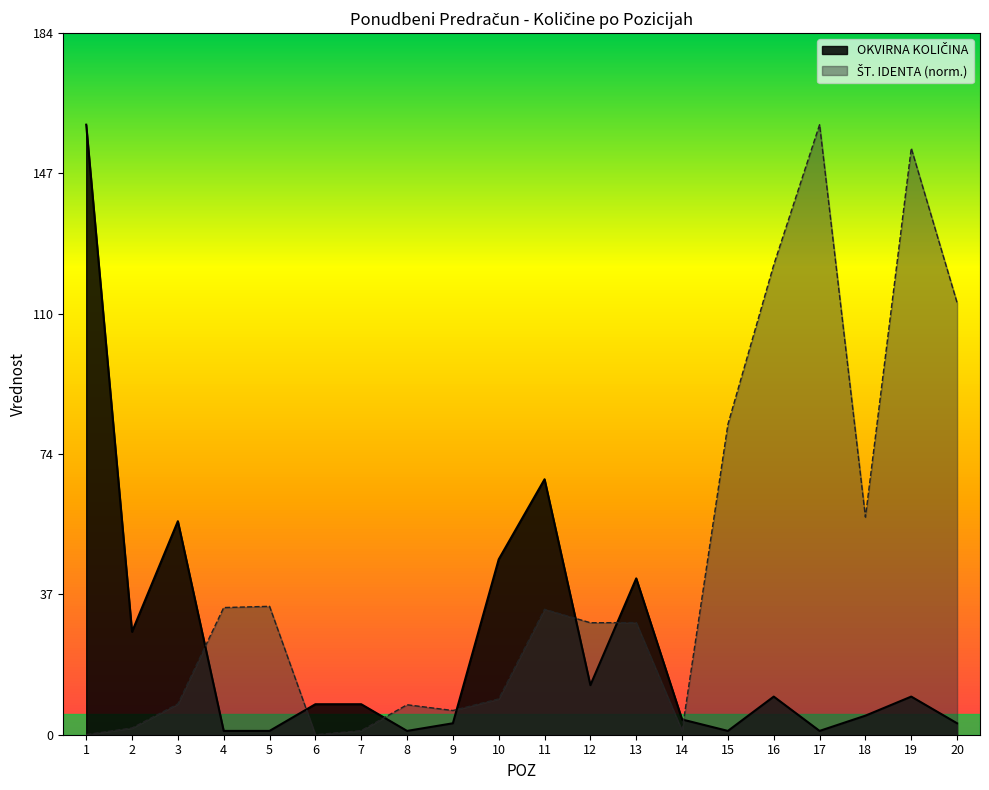

At 7, list the series in order from largest to smallest.

OKVIRNA KOLIČINA, ŠT. IDENTA